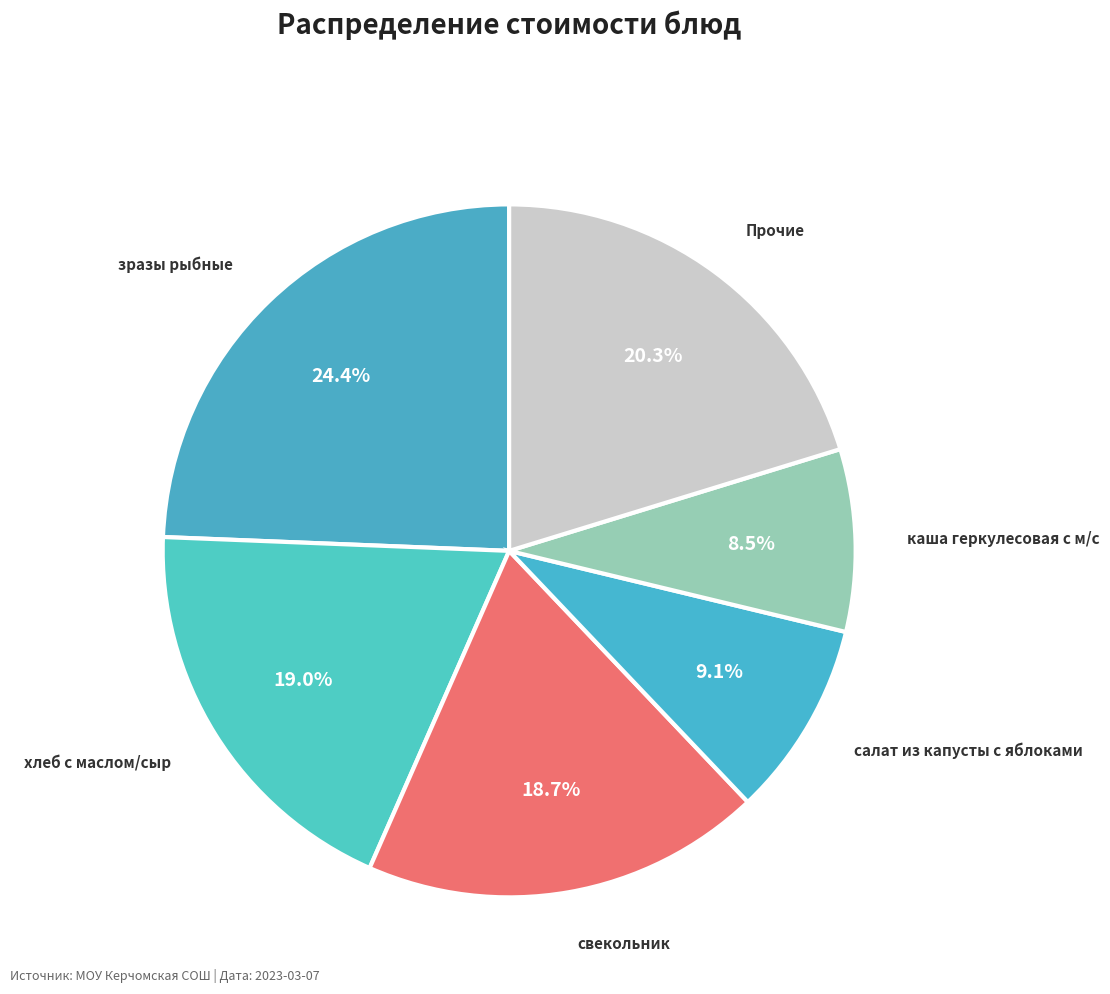

Count the number of slices in the pie.

6